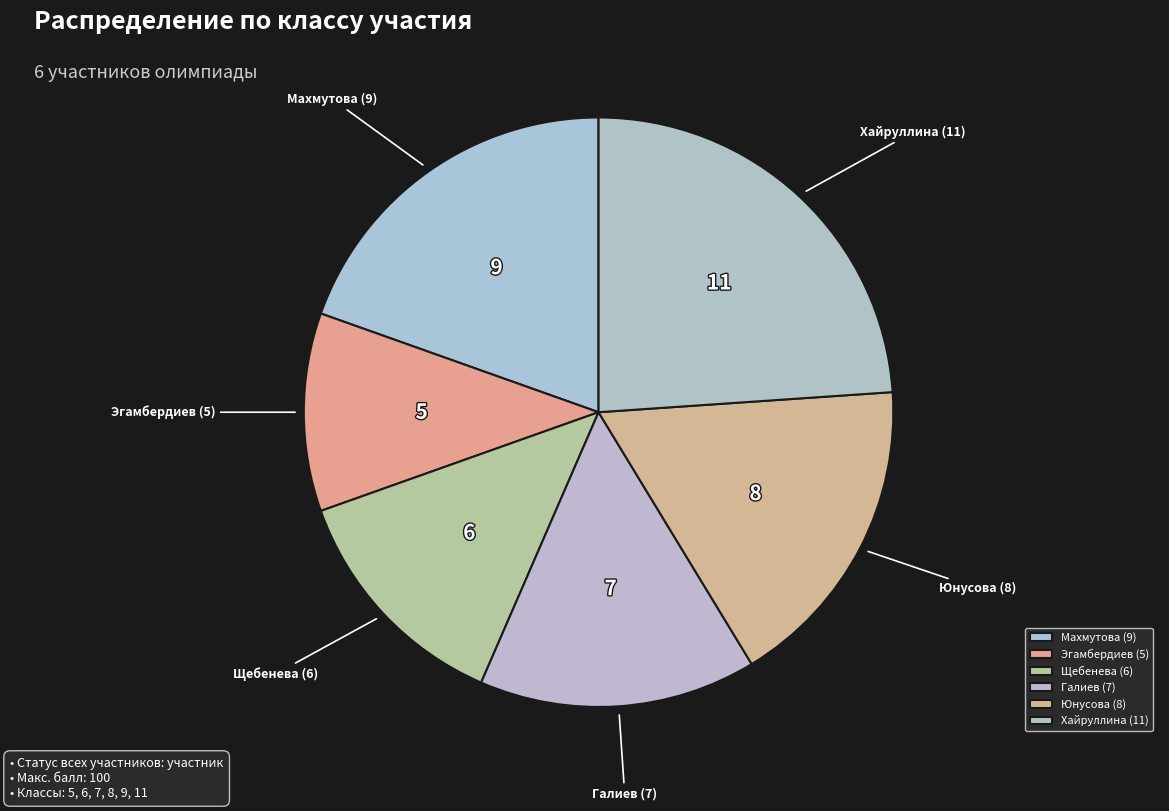

How many slices are in this pie chart?

6